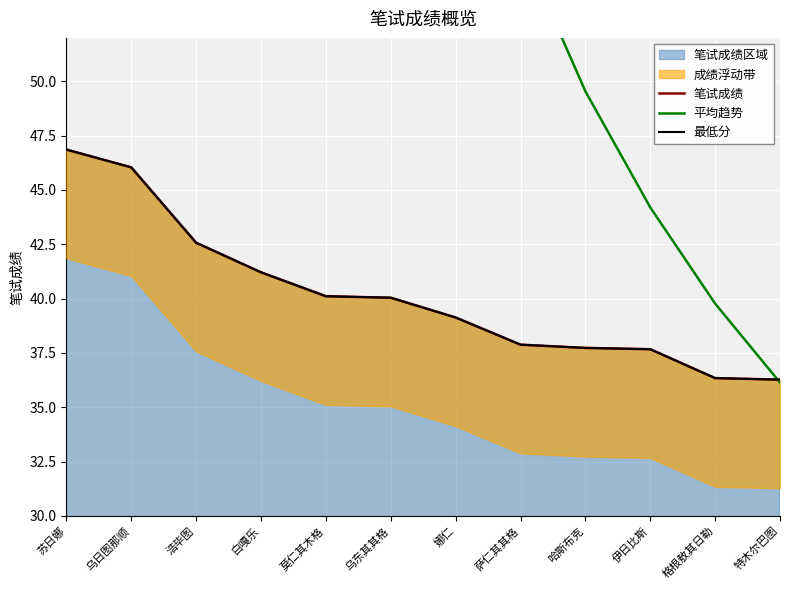

Read the 平均趋势 value at 乌日图那顺.

250.8